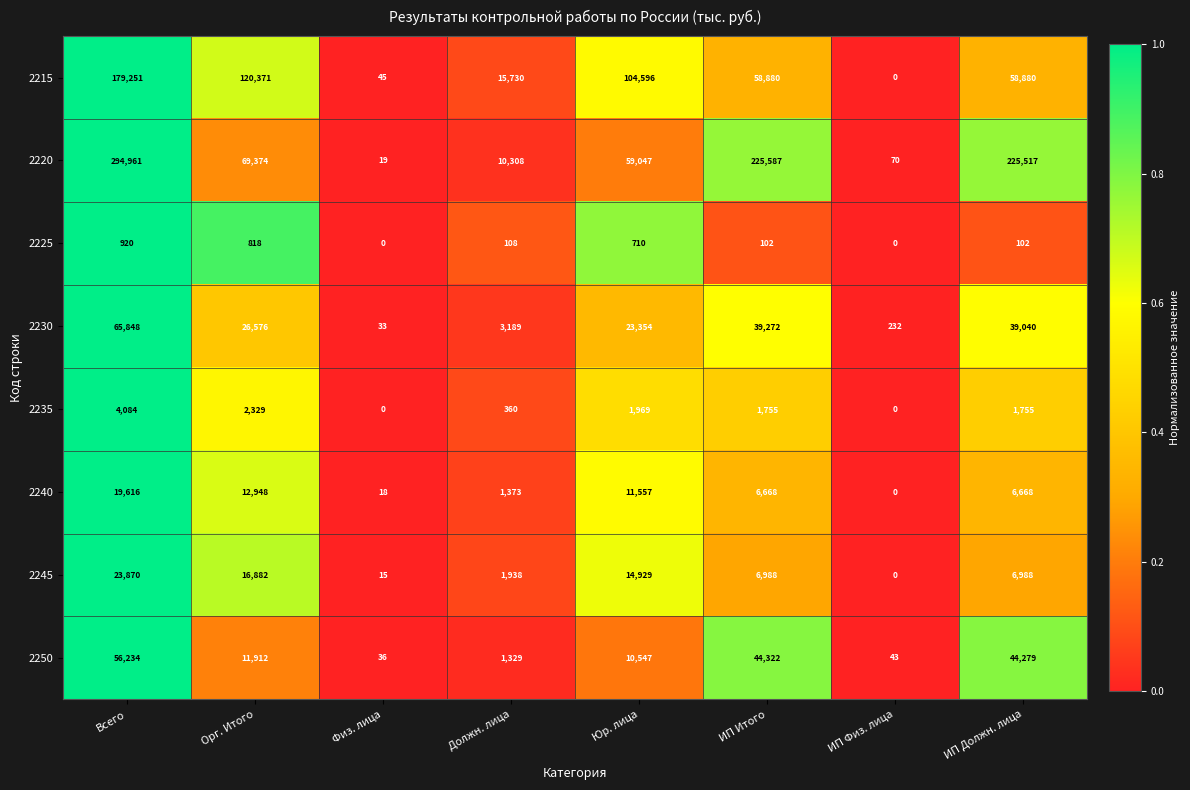

At which label does 2230 reach its peak?

Всего